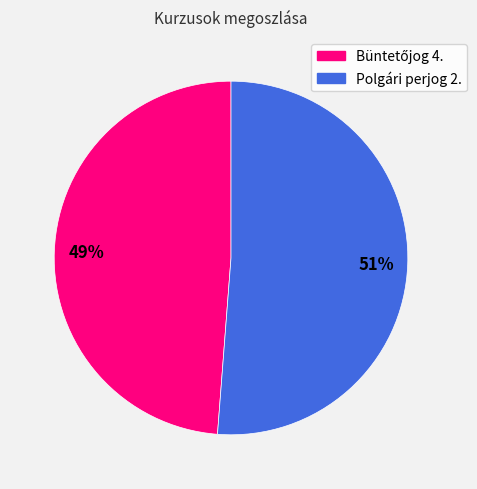

Count the number of slices in the pie.

2